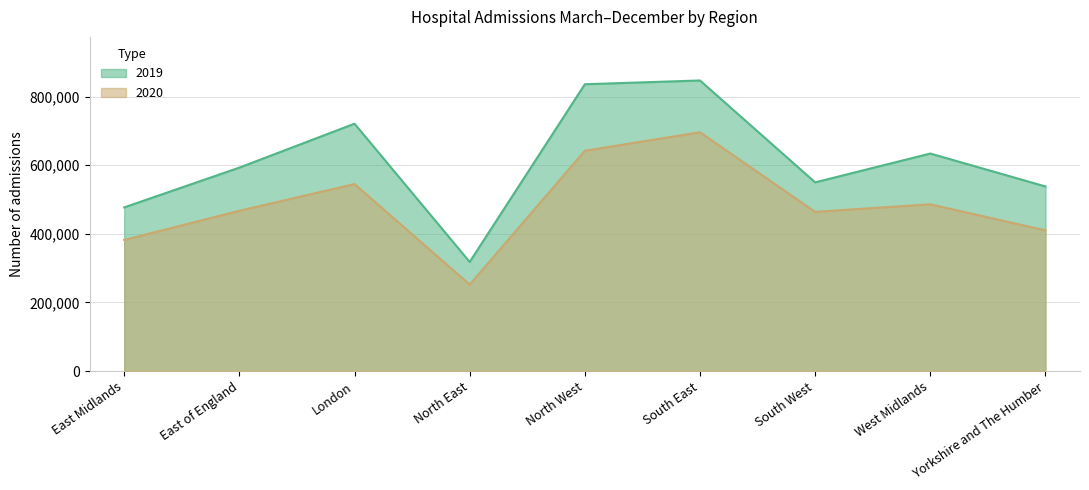

What is the label of the 6th point from the left?

South East